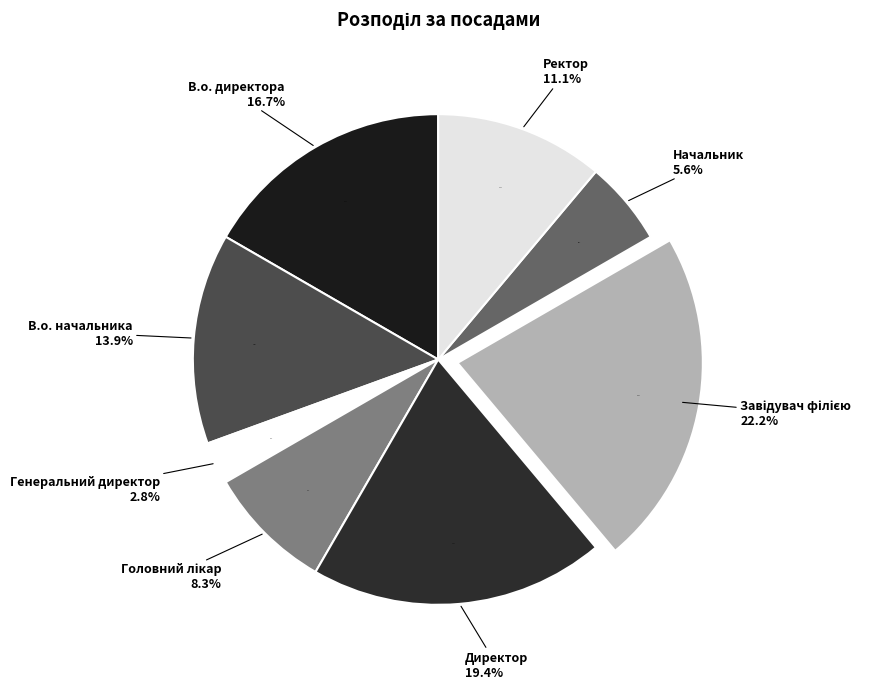

What is the largest slice in the pie chart?

Завідувач філією